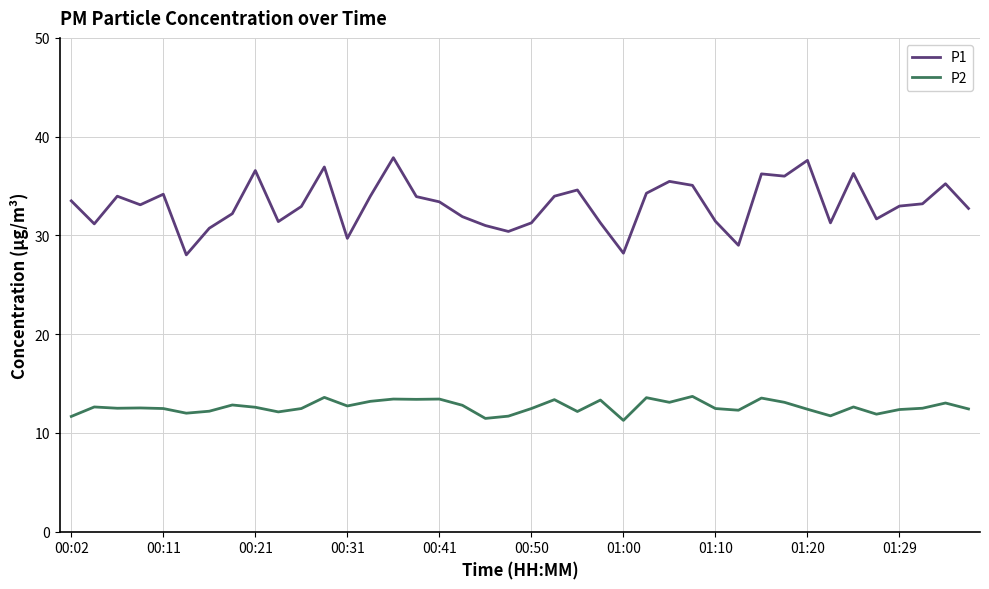

Rank the series by their maximum value, from lowest to highest.

P2, P1